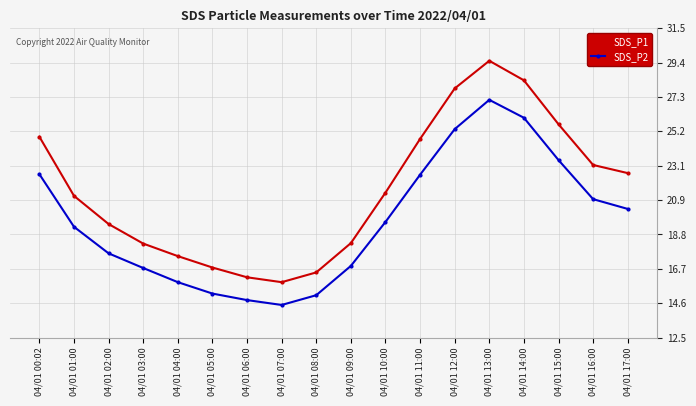

List the series in order of their overall mean, lowest first.

SDS_P2, SDS_P1